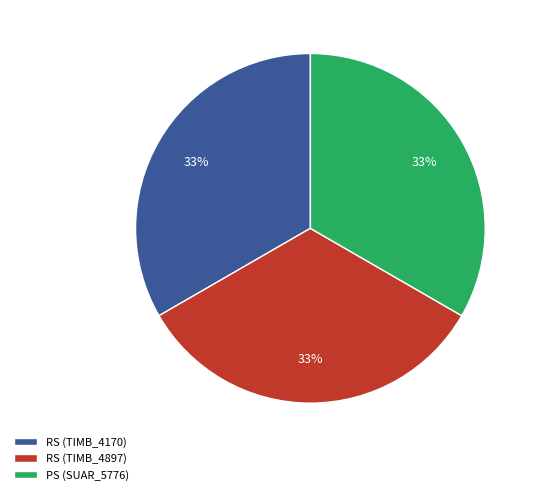

What is the ratio of the value at PS (SUAR_5776) to the value at RS (TIMB_4170)?

1.0